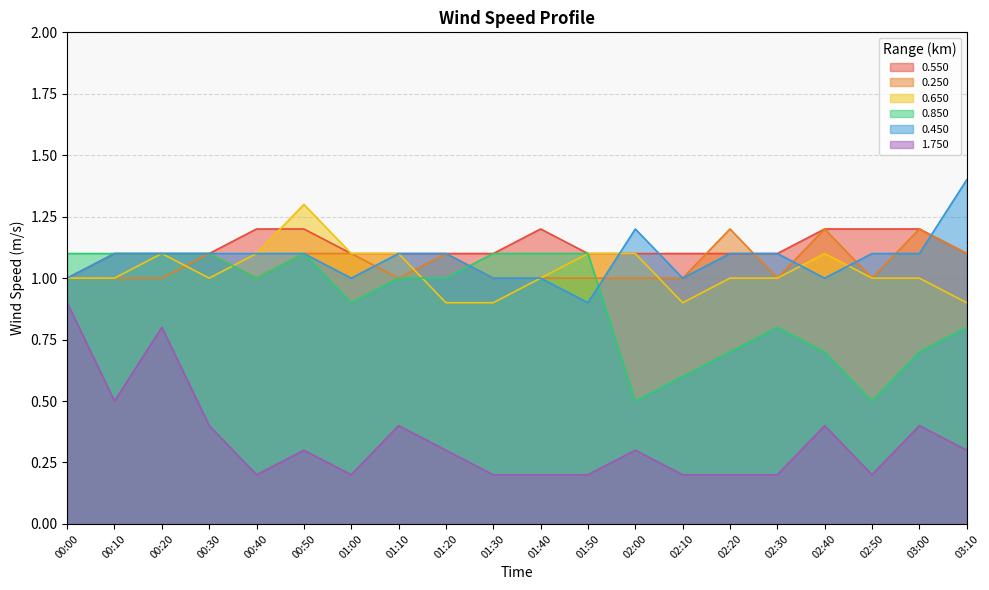

Is it true that 0.450 equals 1.9 at 01:20?

False